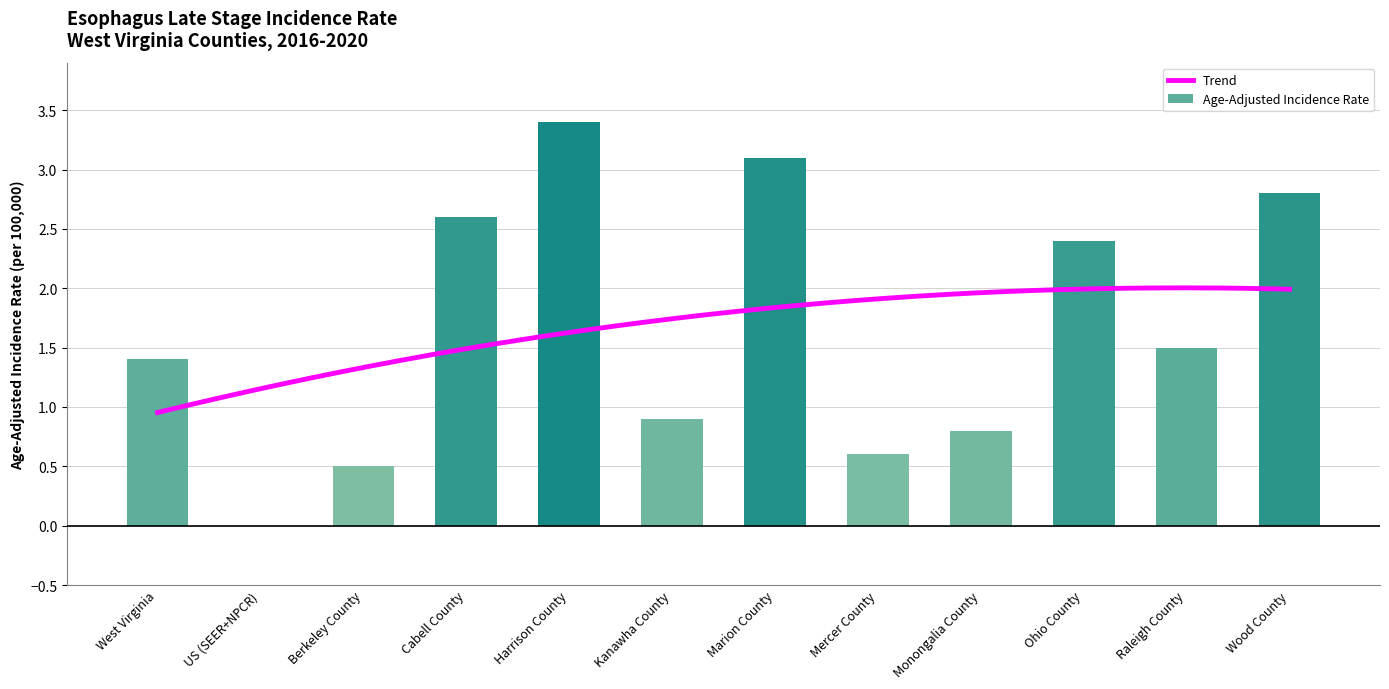

Reading left to right, transcribe all the data shown in this chart.

1.4	0.0	0.5	2.6	3.4	0.9	3.1	0.6	0.8	2.4	1.5	2.8